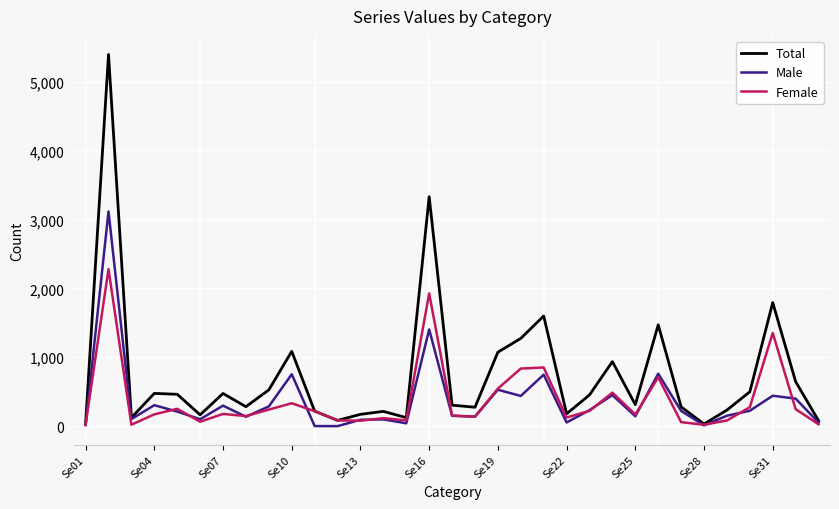

Which series has the largest range (max minus min)?

Total